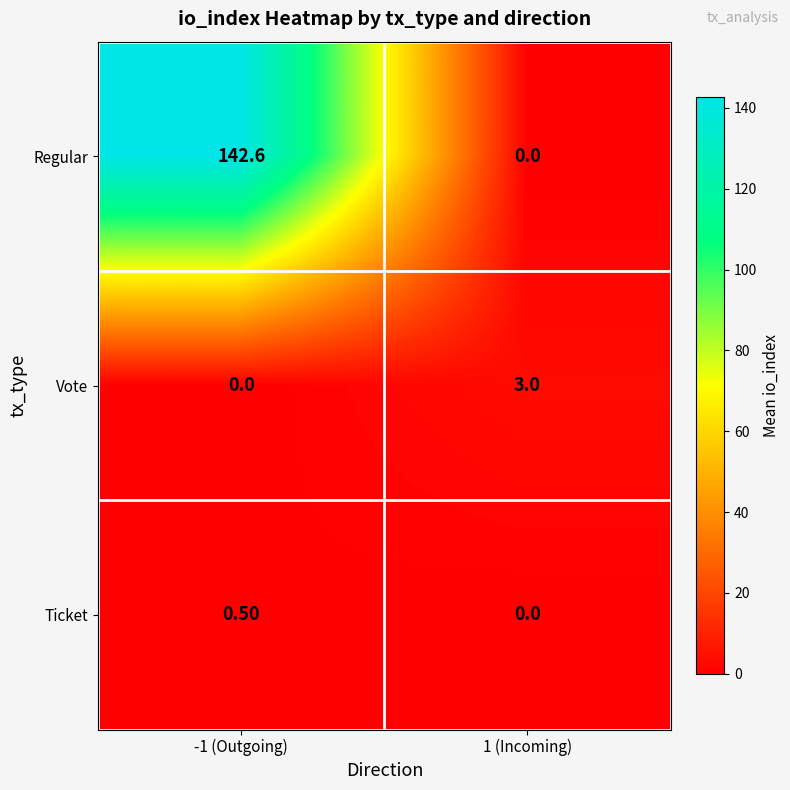

What is the total value across all series at -1 (Outgoing)?

143.1